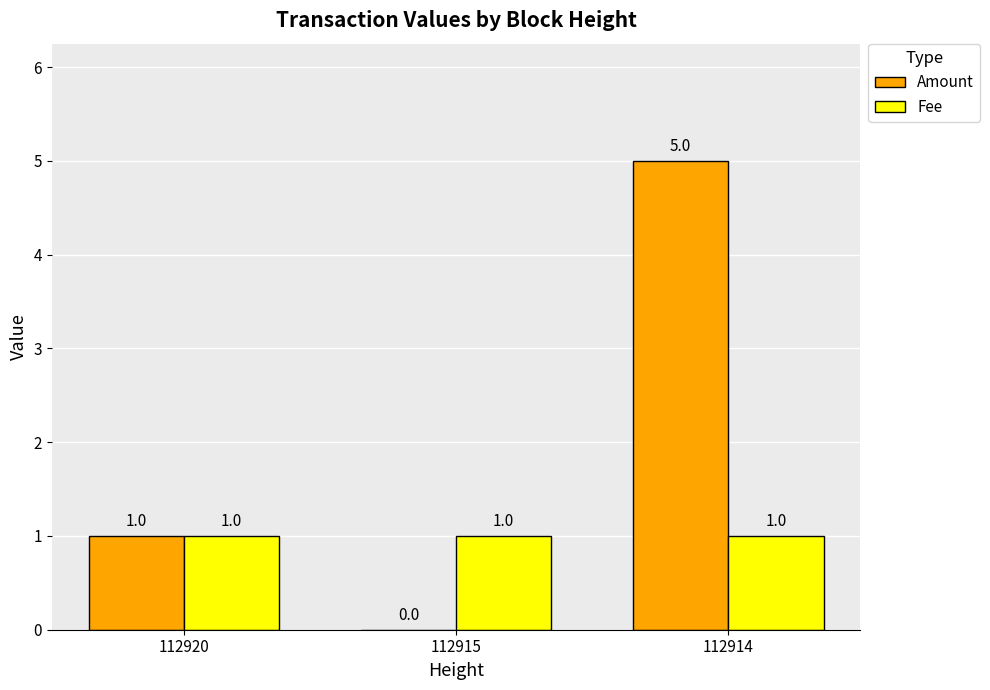

Is the value of Amount at 112915 greater than the value of Fee at 112915?

No